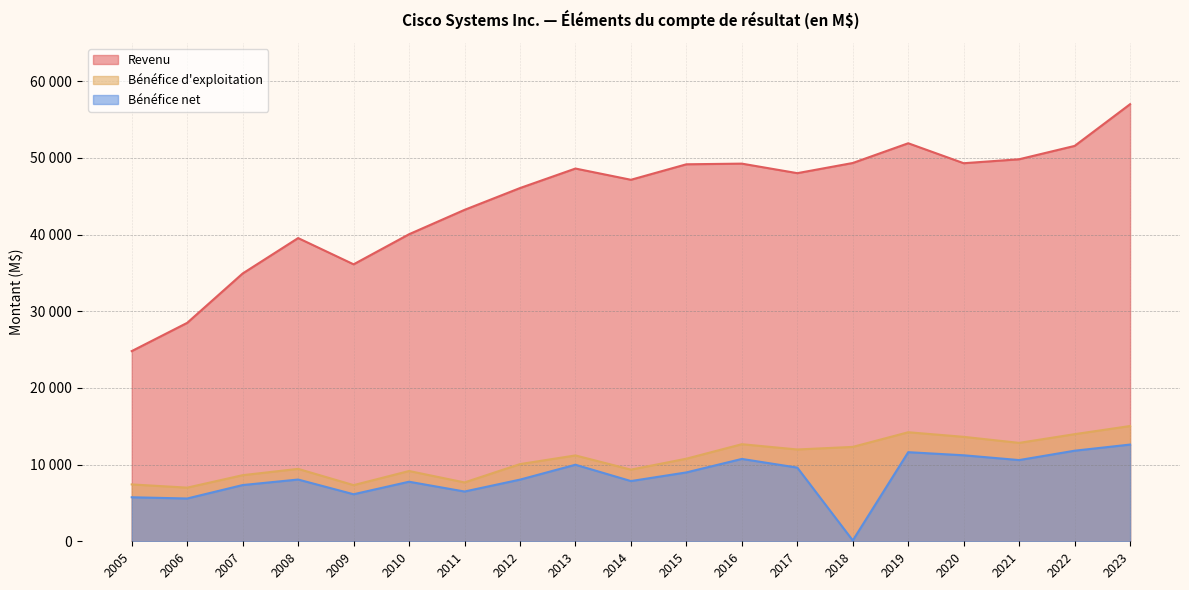

How many values in the Revenu series exceed 48005?

9